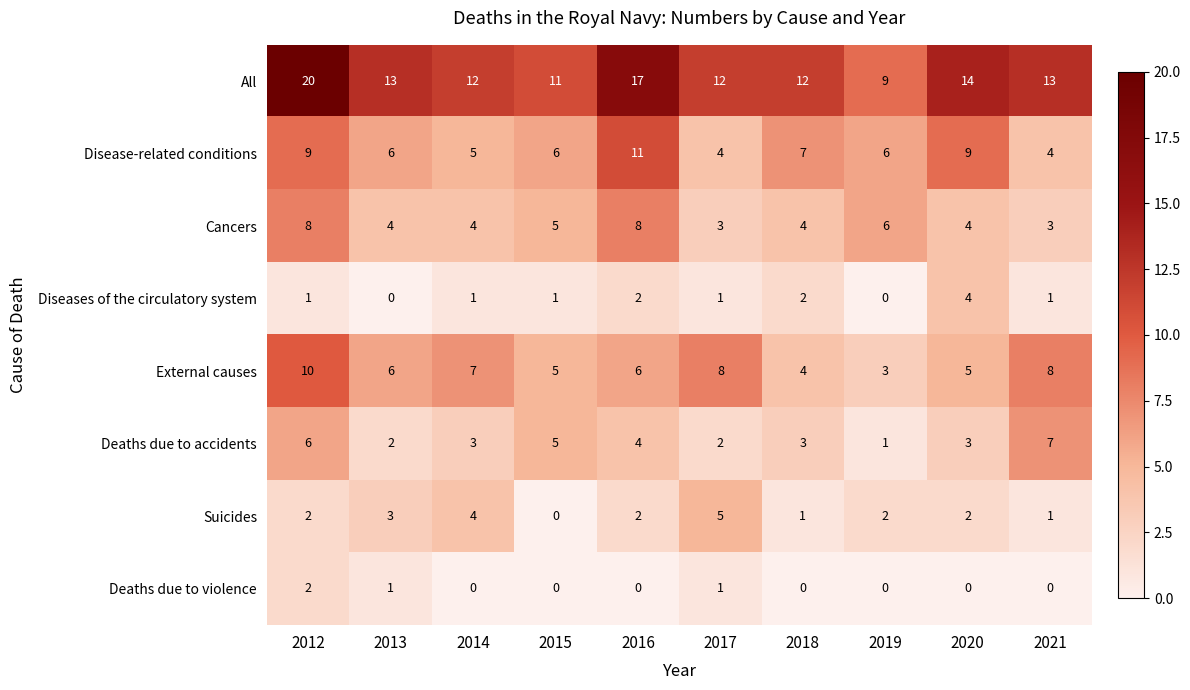

At which label does All first exceed 13?

2012